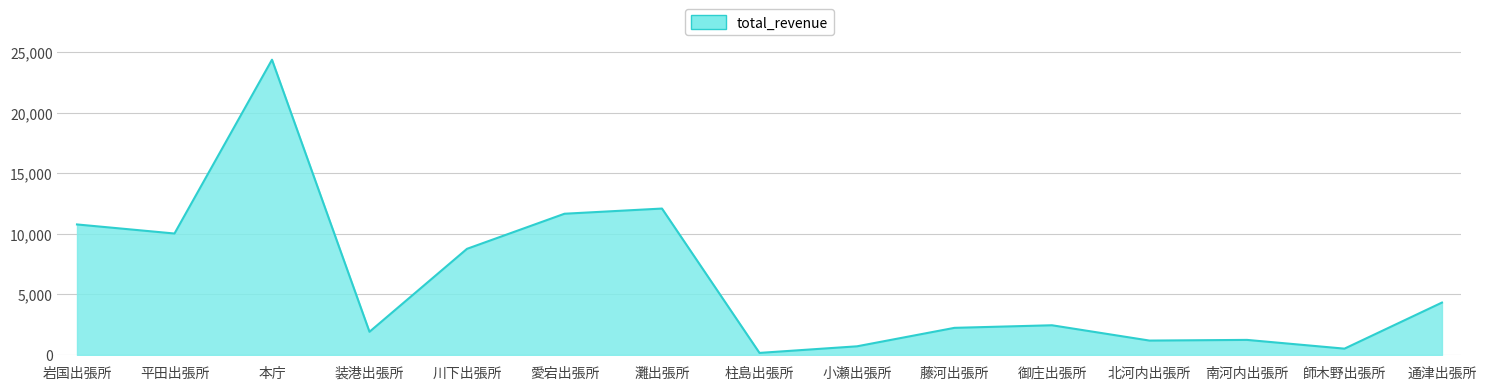

How many distinct data groups are displayed?

1